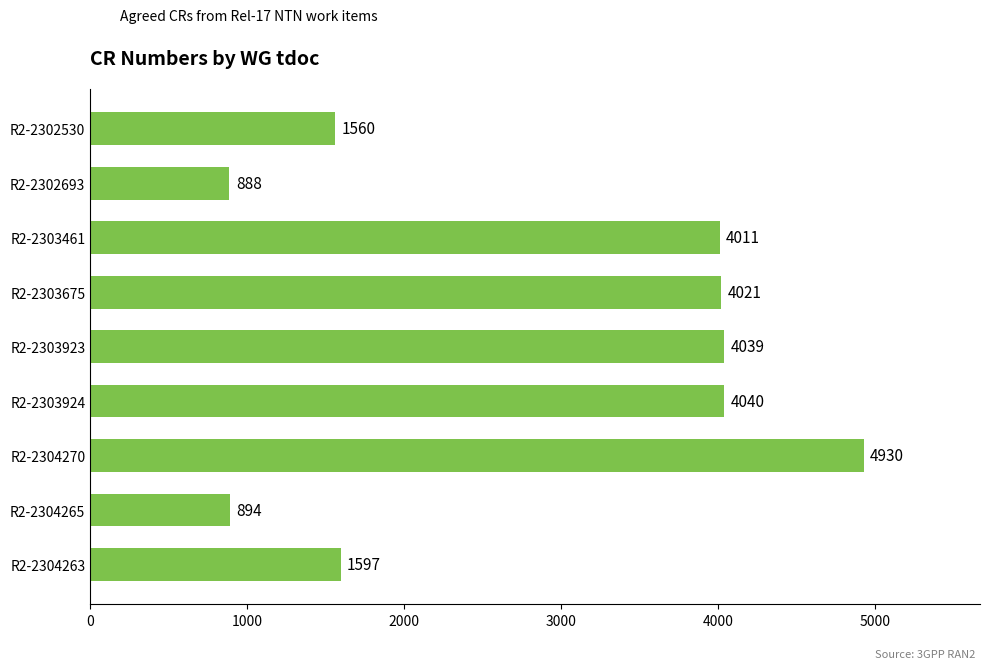

What is the change in value from R2-2302530 to R2-2303924?

+2480